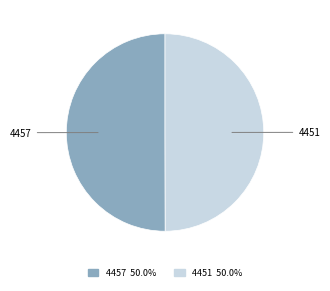

How many slices are in this pie chart?

2